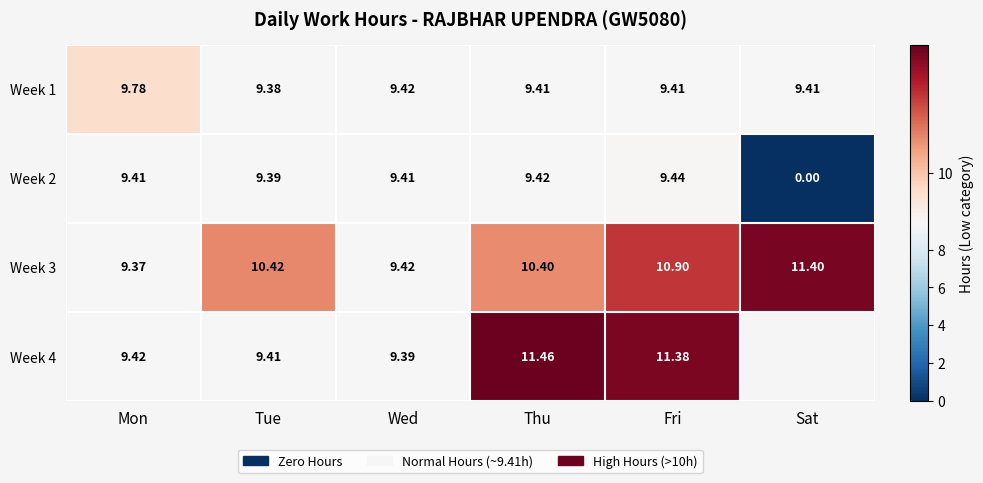

Which category has the highest value across all series?

Thu